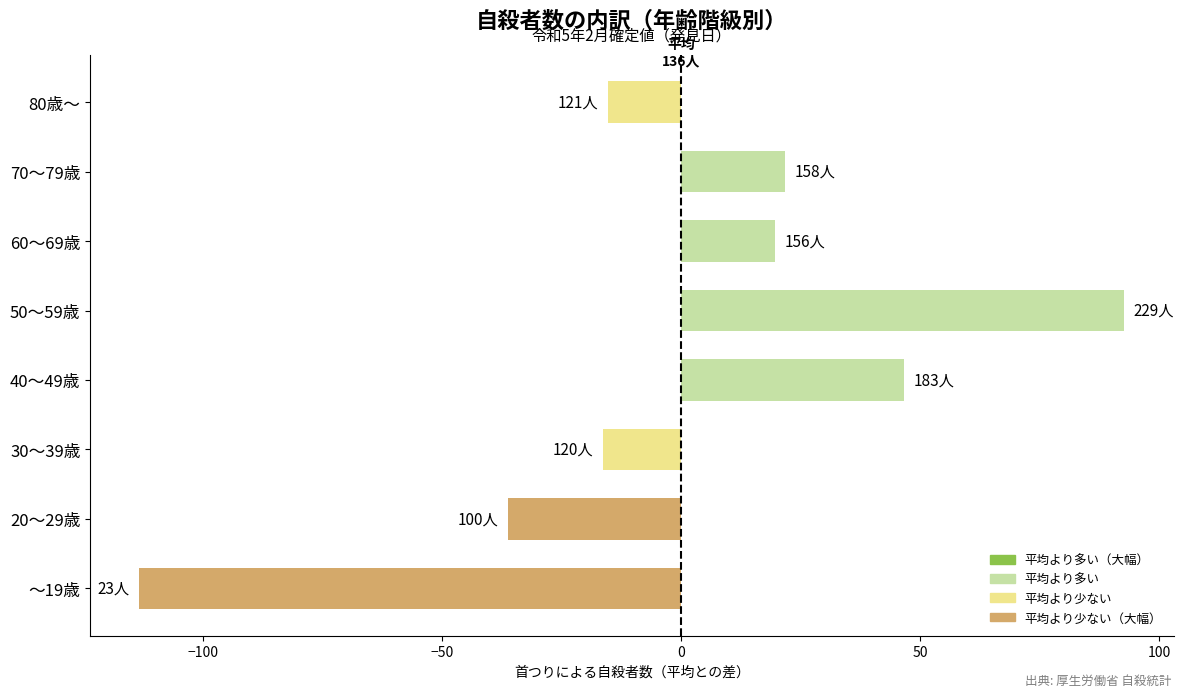

What is the difference between the maximum and second lowest values?

129.0